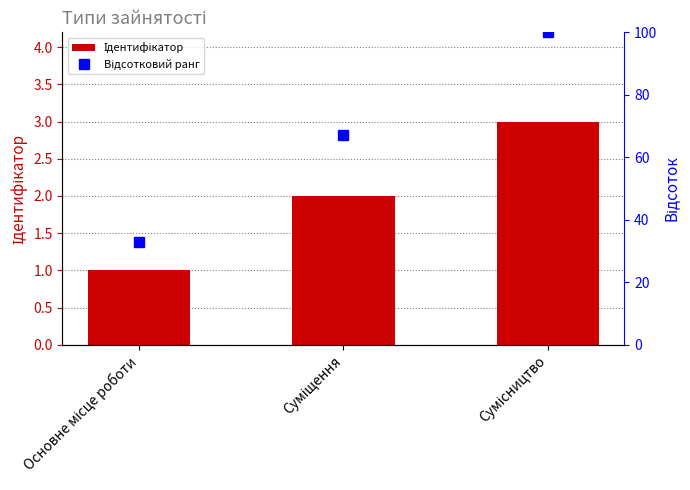

What is the difference between the highest and lowest values at Сумісництво?

97